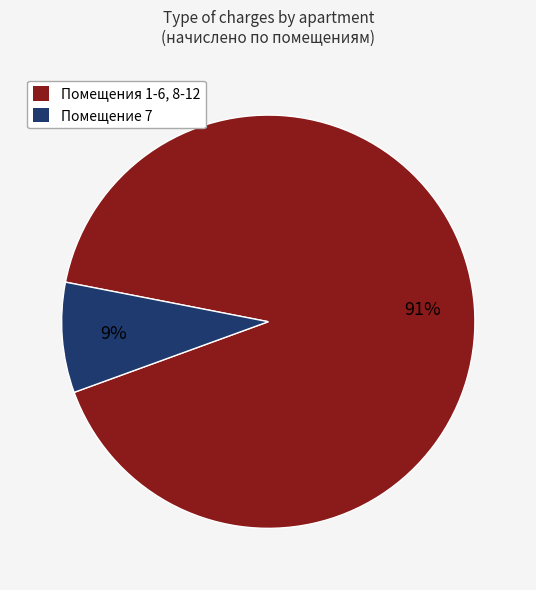

Does any single category account for the majority?

Yes